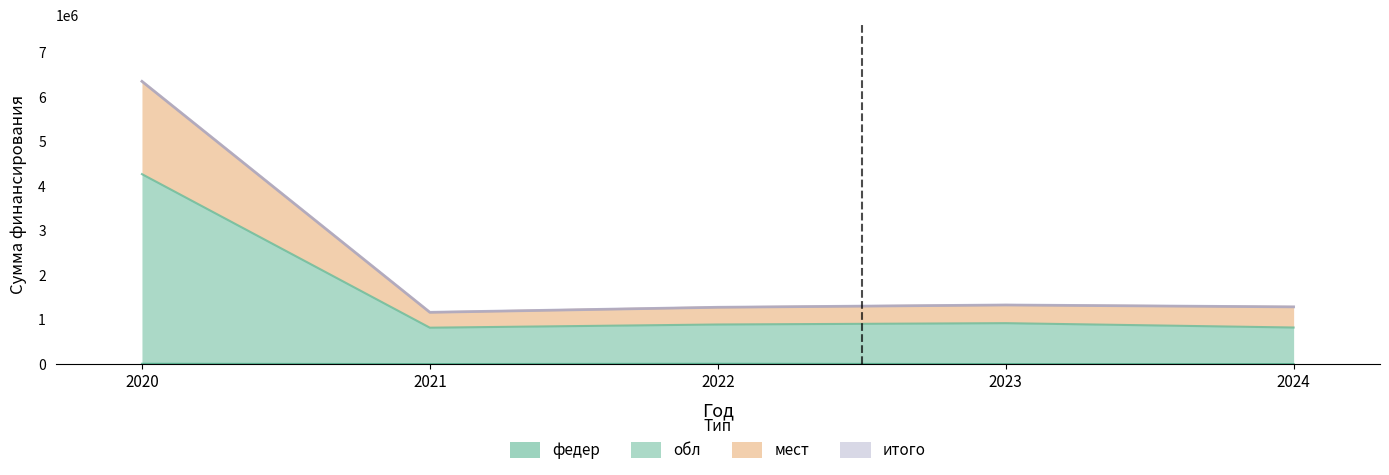

What is the average value of the итого series?

2280665.1